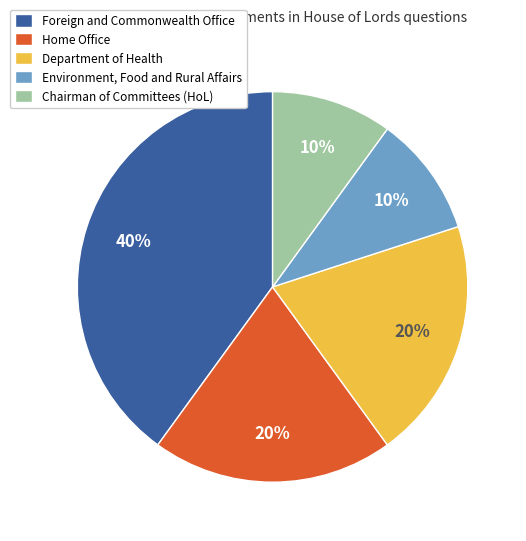

Approximately how many times larger is the value at Foreign and Commonwealth Office compared to Department of Health?

2.0